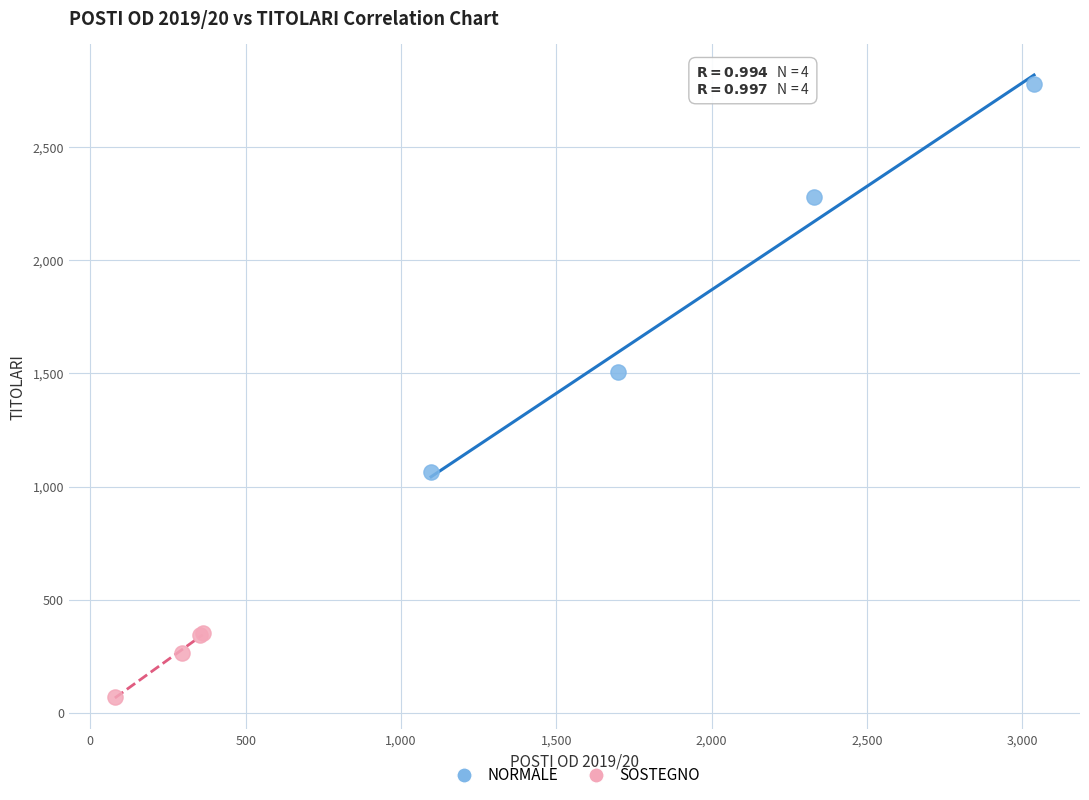

Which series reaches the maximum Y coordinate?

NORMALE